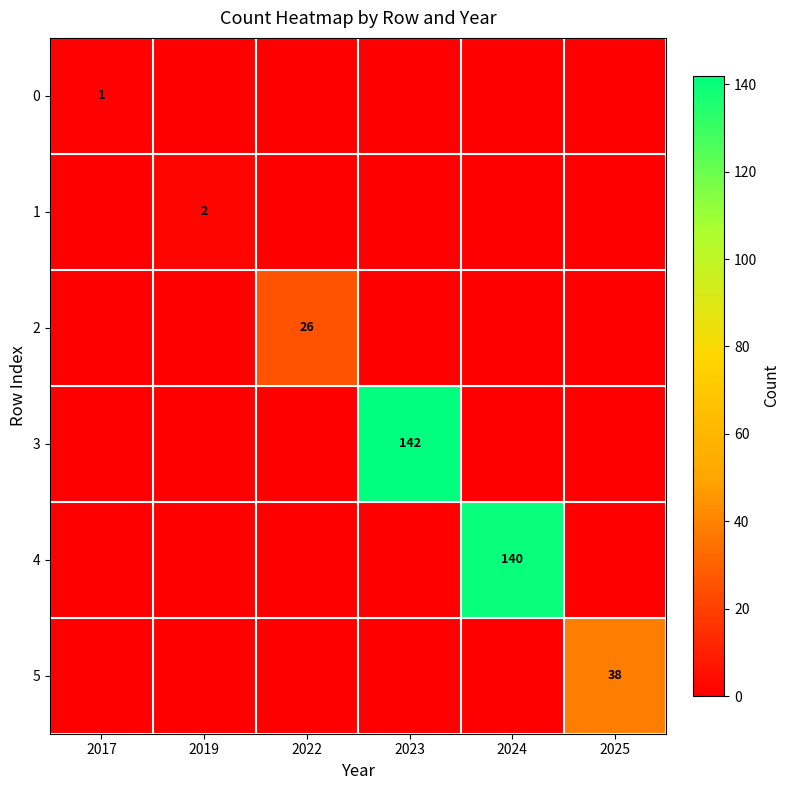

Is it true that 4 equals 140 at 2024?

True